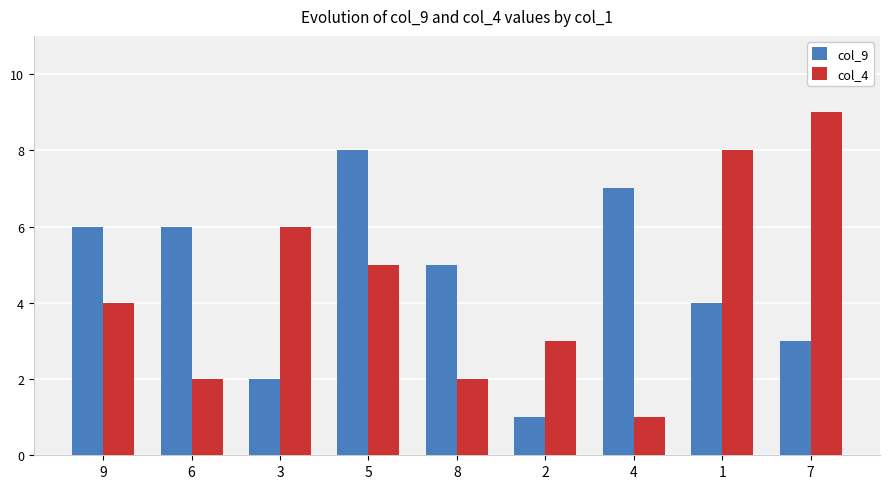

Reading left to right, list all the values displayed in this chart.

col_9: 9=6	6=6	3=2	5=8	8=5	2=1	4=7	1=4	7=3
col_4: 9=4	6=2	3=6	5=5	8=2	2=3	4=1	1=8	7=9